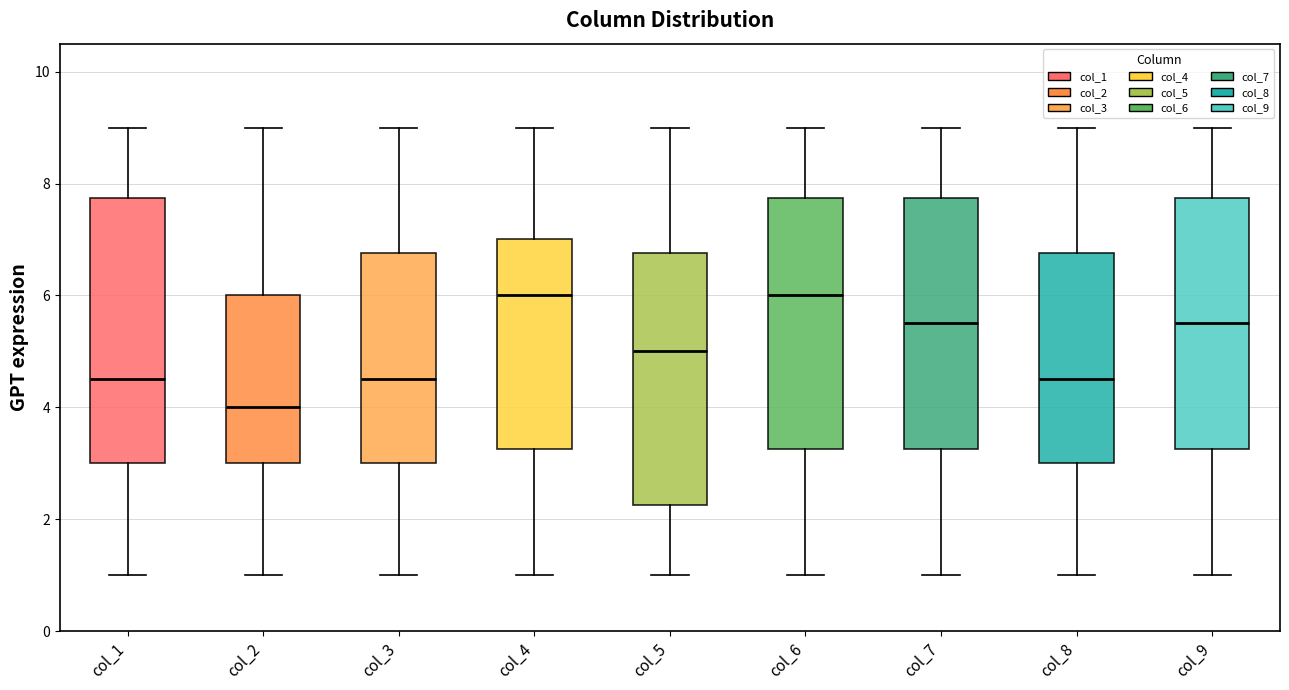

Reading left to right, transcribe this box plot: for each box, give where its median line is, the range the box spans, and where its two whiskers end, as read against the y-axis. The values are not printed on the chart, so give them approximately, as read against the axis.

col_1: median 4.6, box 3.0 to 7.8, whiskers 1.0 to 9.0
col_2: median 4.0, box 3.0 to 6.0, whiskers 1.0 to 9.0
col_3: median 4.6, box 3.0 to 6.8, whiskers 1.0 to 9.0
col_4: median 6.0, box 3.2 to 7.0, whiskers 1.0 to 9.0
col_5: median 5.0, box 2.2 to 6.8, whiskers 1.0 to 9.0
col_6: median 6.0, box 3.2 to 7.8, whiskers 1.0 to 9.0
col_7: median 5.6, box 3.2 to 7.8, whiskers 1.0 to 9.0
col_8: median 4.6, box 3.0 to 6.8, whiskers 1.0 to 9.0
col_9: median 5.6, box 3.2 to 7.8, whiskers 1.0 to 9.0